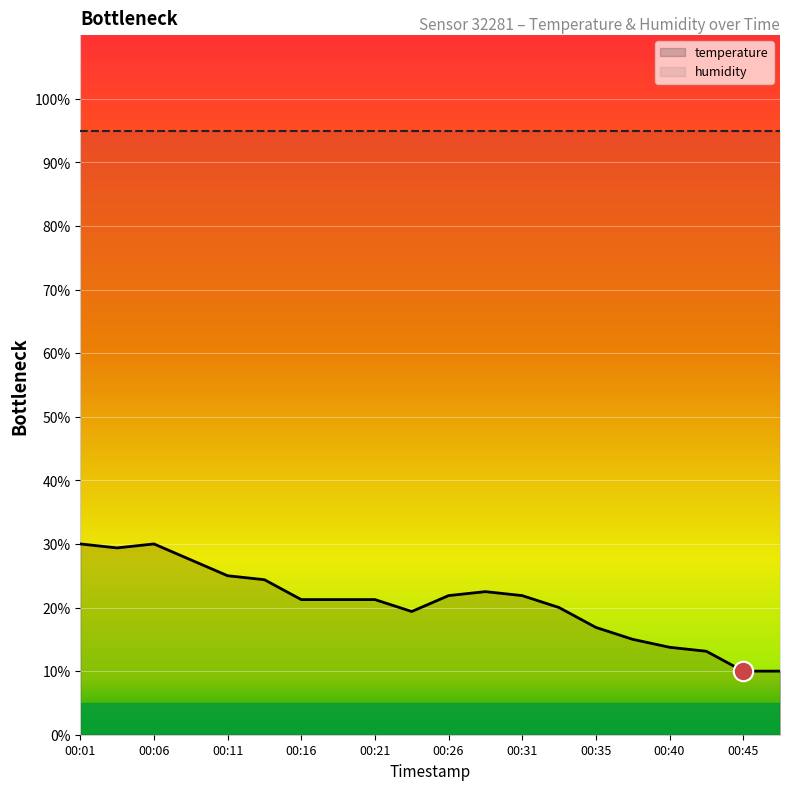

What is the smallest value displayed?

10.0